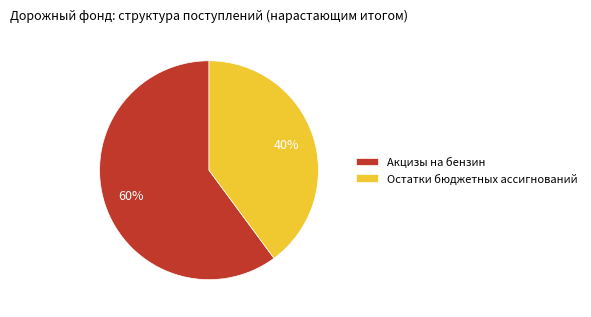

Which category has the biggest portion of the pie?

Акцизы на бензин